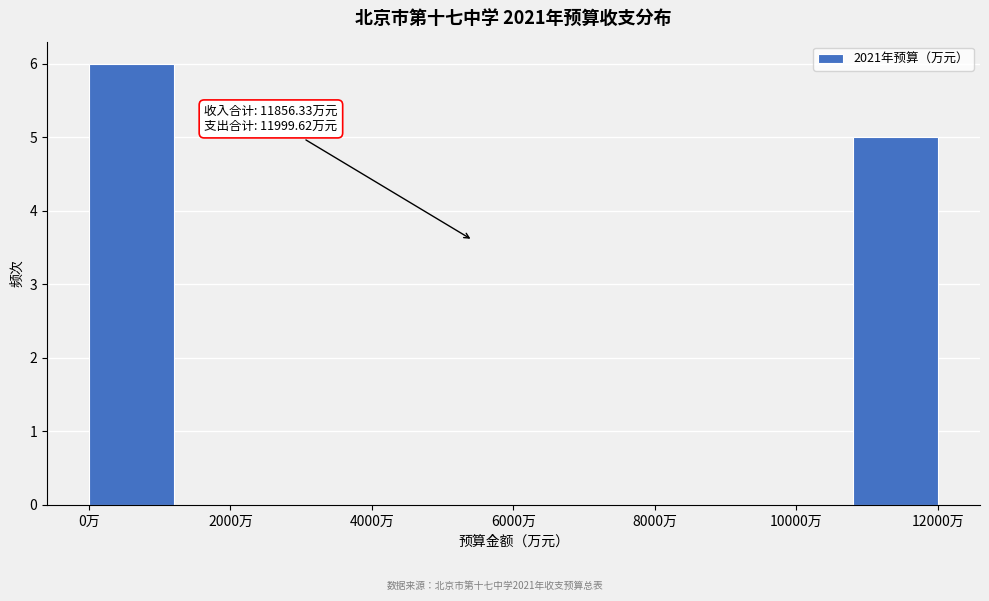

Over which range of the x-axis is the bar tallest?

0 to 1200